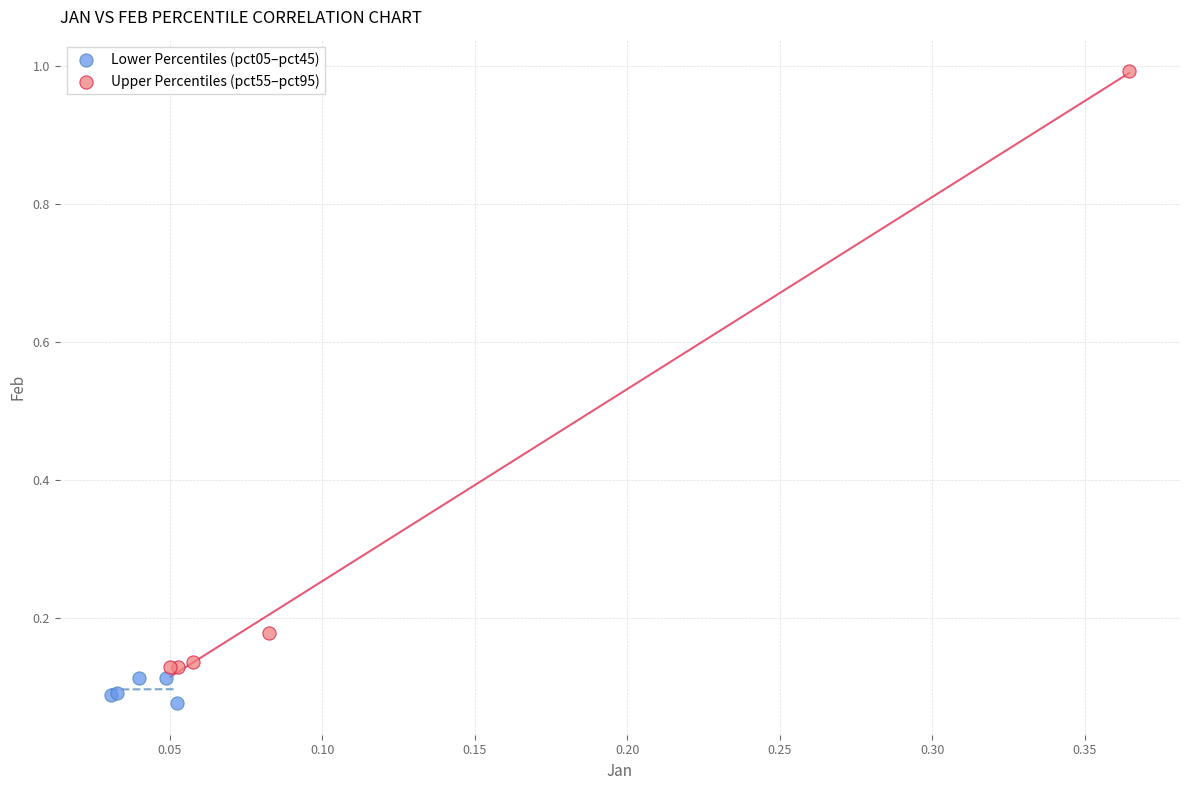

Which series reaches the maximum Y coordinate?

Upper Percentiles (pct55–pct95)